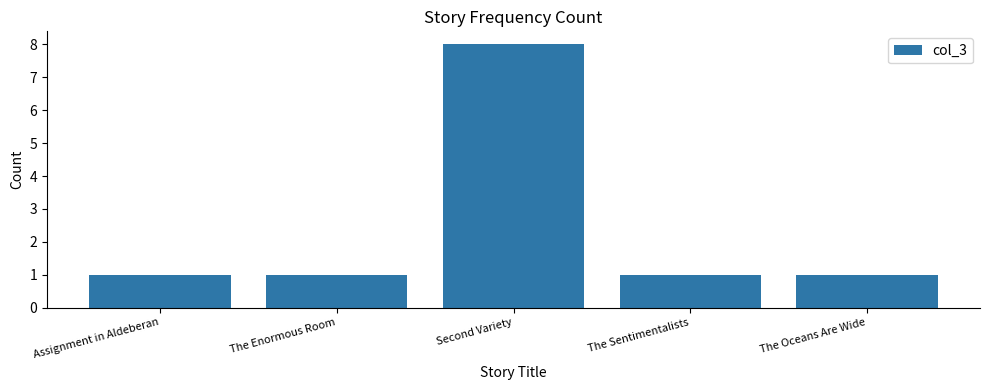

What is the value of the 3rd bar from the left?

8